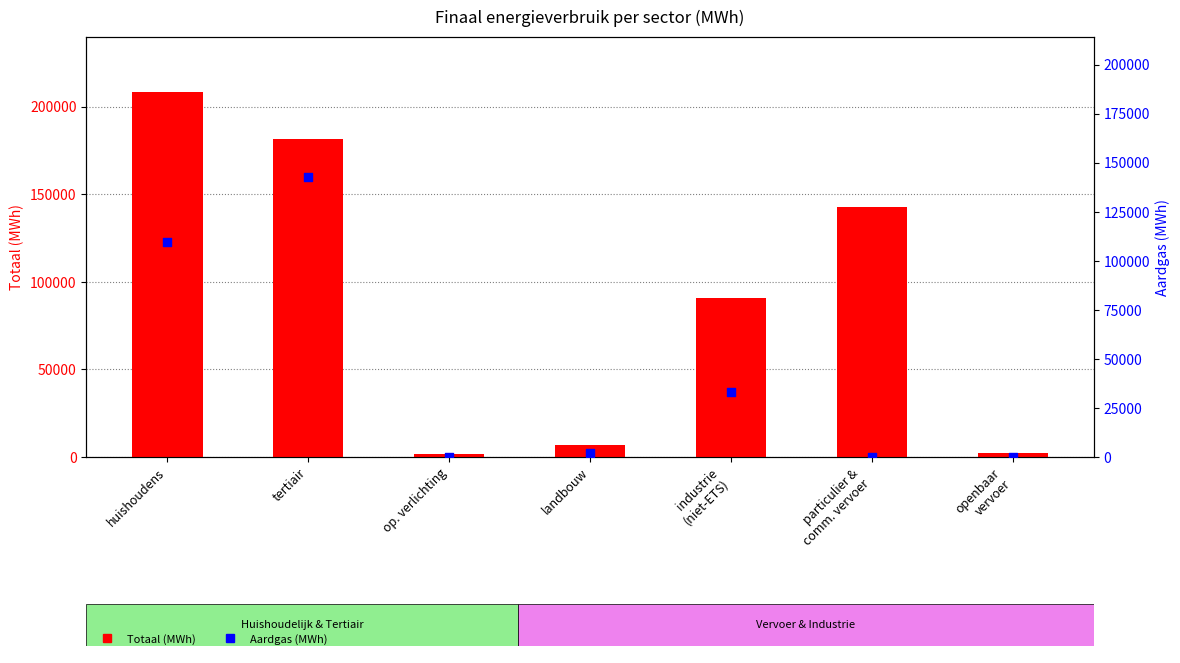

Which series contains the lowest Y value?

Aardgas (MWh)